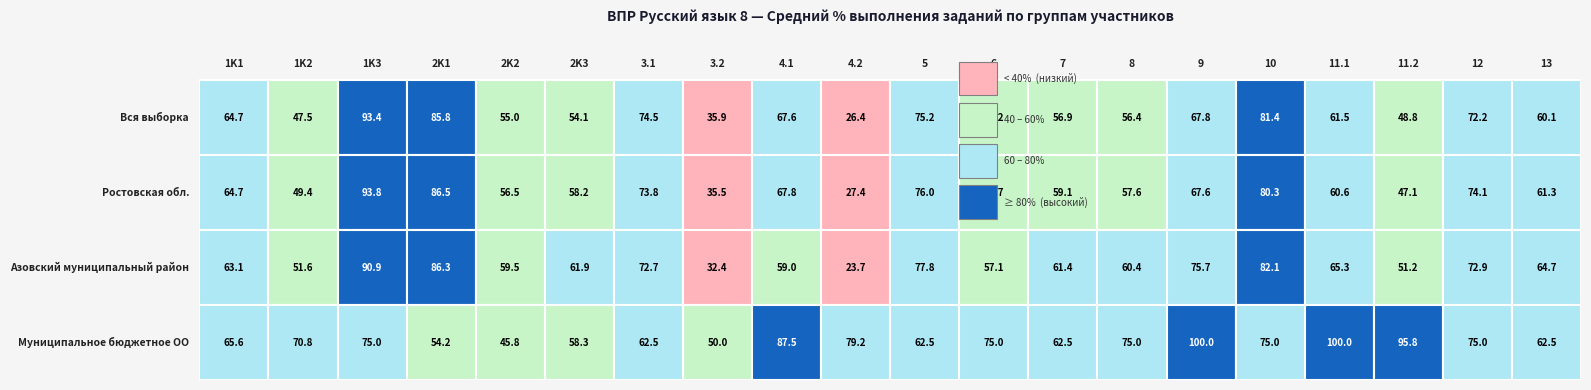

List the series in order of their peak value, lowest first.

Азовский муниципальный район, Вся выборка, Ростовская обл., Муниципальное бюджетное ОО